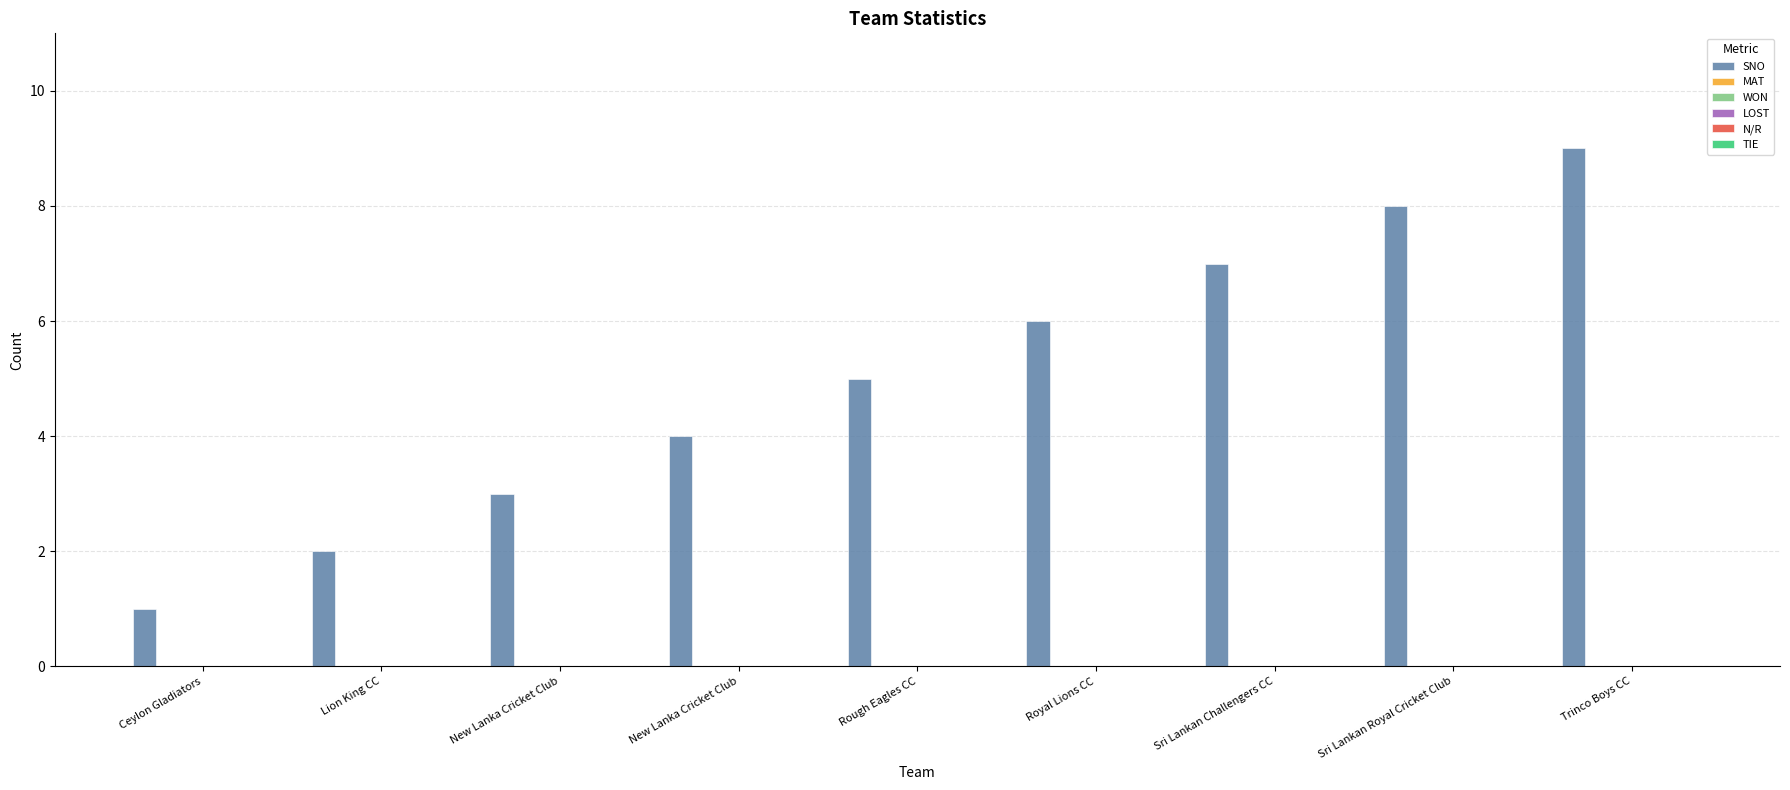

What is the average value?

5